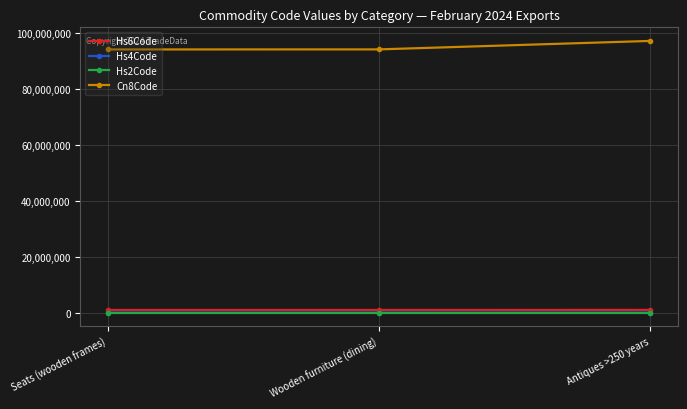

Read the Cn8Code value at Seats (wooden frames), to the nearest 50.

94016900